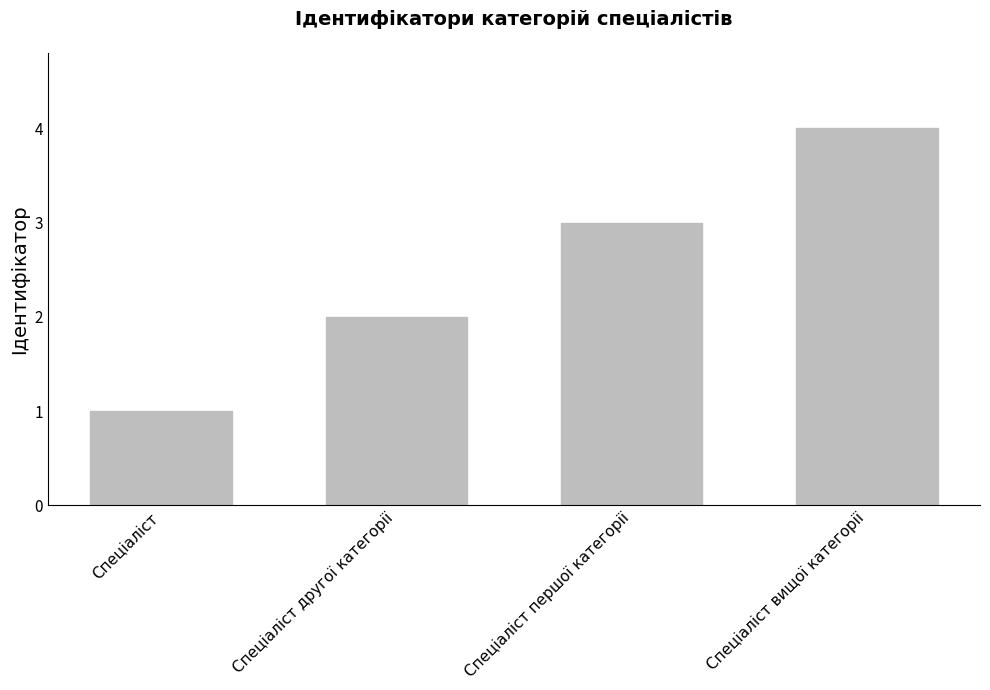

What position from the right is Спеціаліст другої категорії?

3